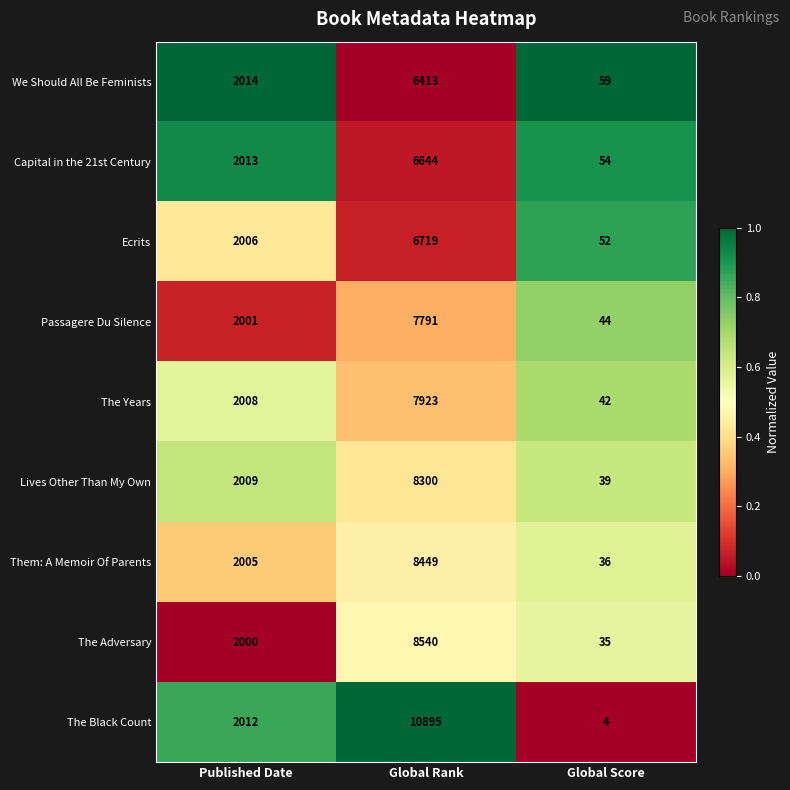

Which label corresponds to the smallest value in the chart?

Global Score